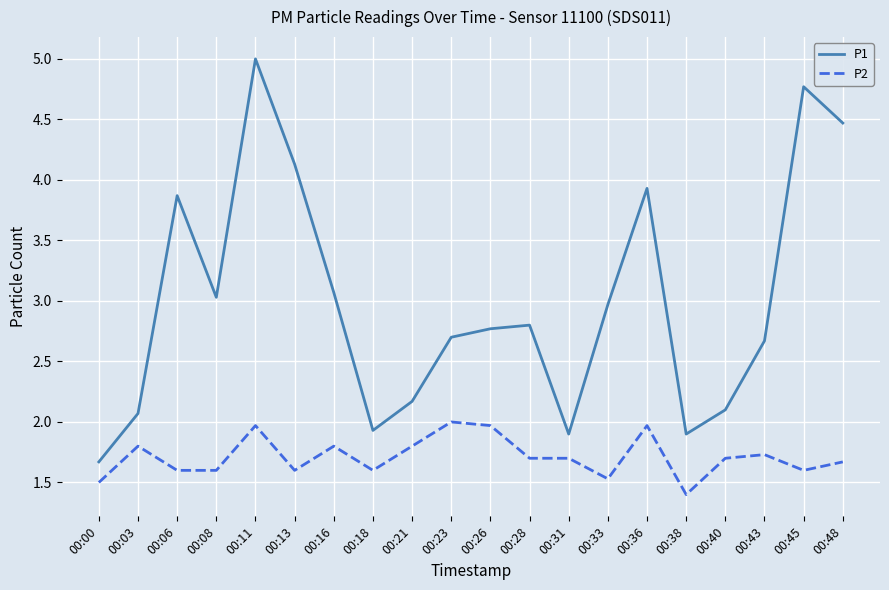

At 00:13, list the series in order from largest to smallest.

P1, P2